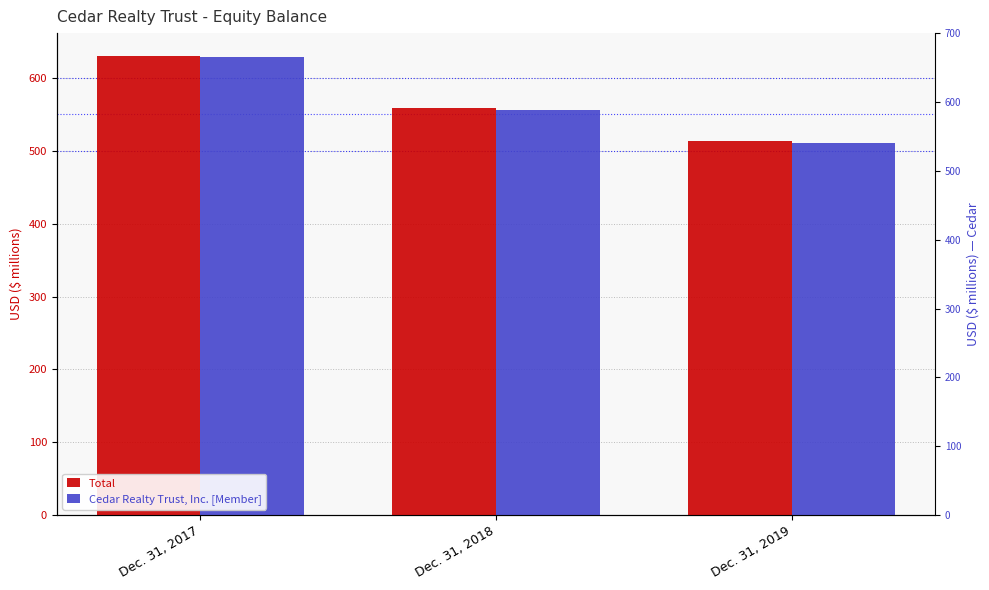

Reading right to left, list all the values displayed in this chart.

Total: Dec. 31, 2019=514.1	Dec. 31, 2018=558.7	Dec. 31, 2017=630.1
Cedar Realty Trust, Inc. [Member]: Dec. 31, 2019=510.6	Dec. 31, 2018=555.4	Dec. 31, 2017=628.3